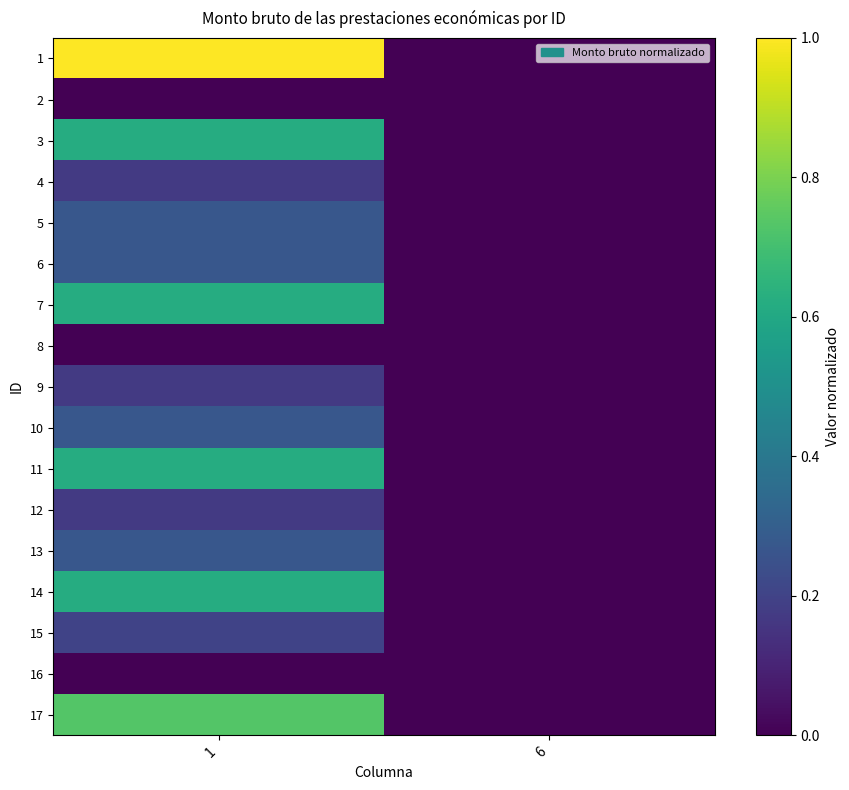

Reading left to right, list all the values displayed in this chart.

1: 1=1.0	6=0.0
2: 1=0.0	6=0.0
3: 1=0.6	6=0.0
4: 1=0.2	6=0.0
5: 1=0.3	6=0.0
6: 1=0.3	6=0.0
7: 1=0.6	6=0.0
8: 1=0.0	6=0.0
9: 1=0.2	6=0.0
10: 1=0.3	6=0.0
11: 1=0.6	6=0.0
12: 1=0.2	6=0.0
13: 1=0.3	6=0.0
14: 1=0.6	6=0.0
15: 1=0.2	6=0.0
16: 1=0.0	6=0.0
17: 1=0.7	6=0.0